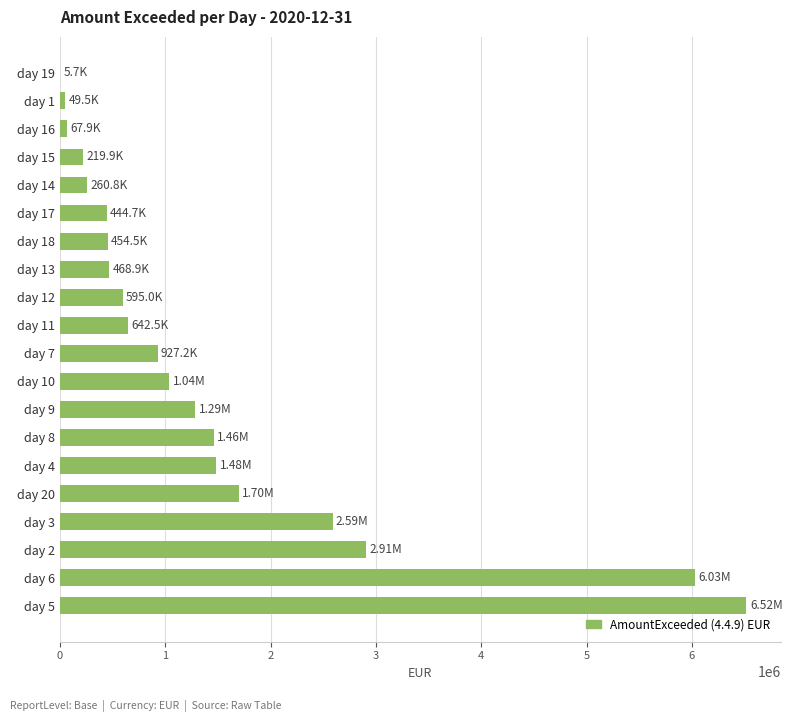

Which has a higher value, day 6 or day 3?

day 6